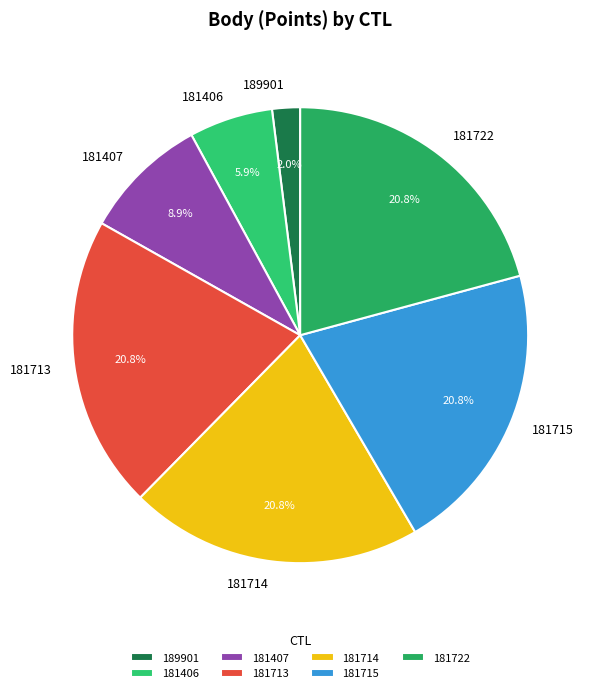

Between 189901 and 181713, which is larger?

181713